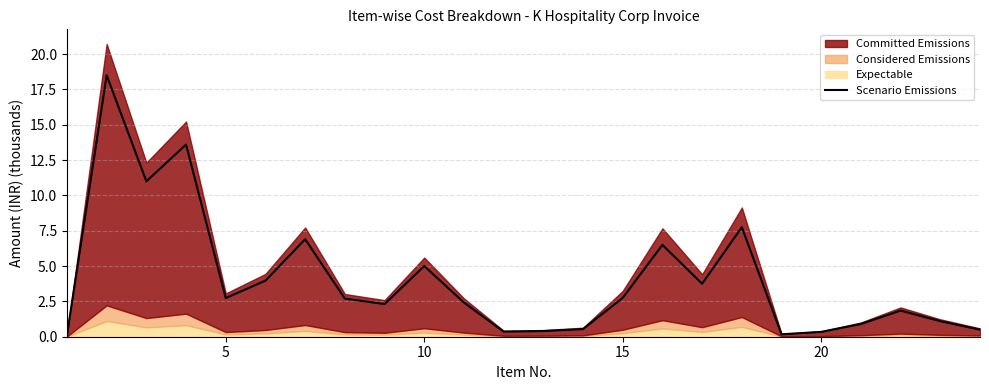

How many values are below 2?

10